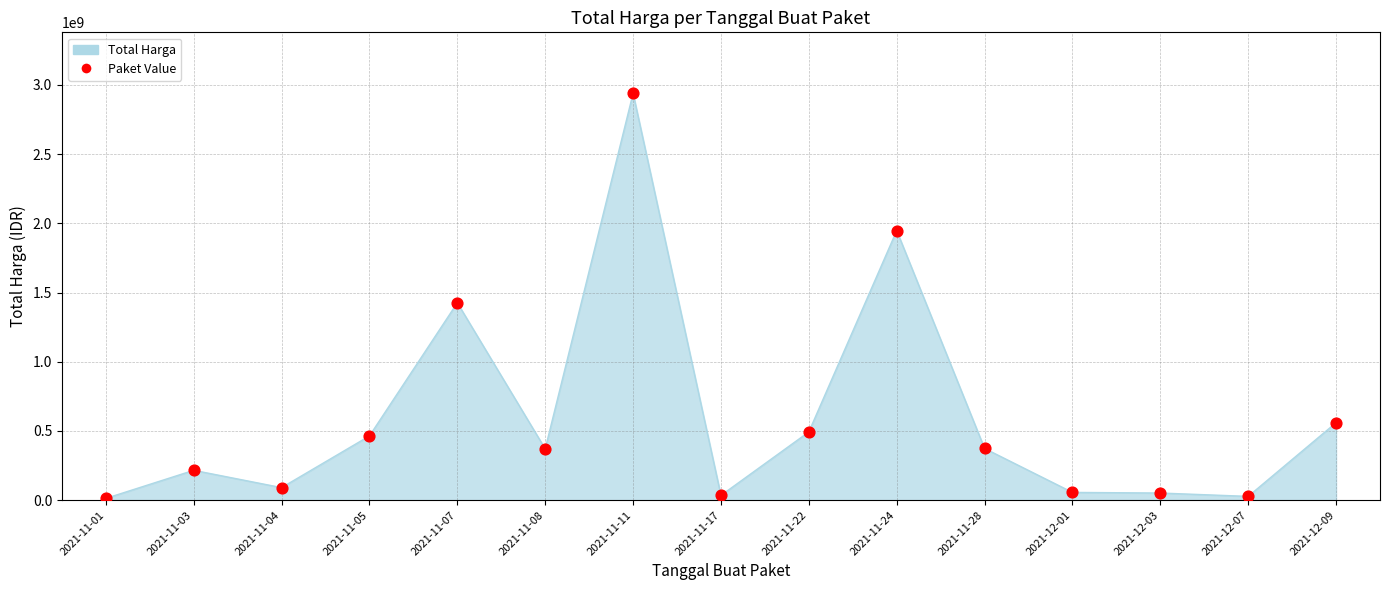

What is the ratio of the value at 2021-12-03 to the value at 2021-11-05?

0.1